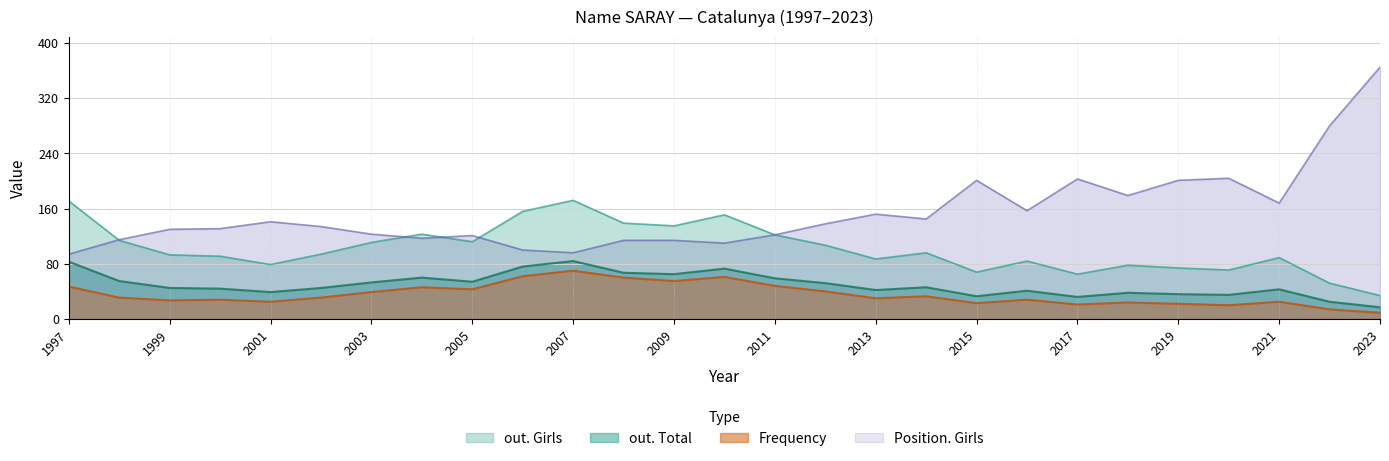

How many lines are shown in the chart?

4